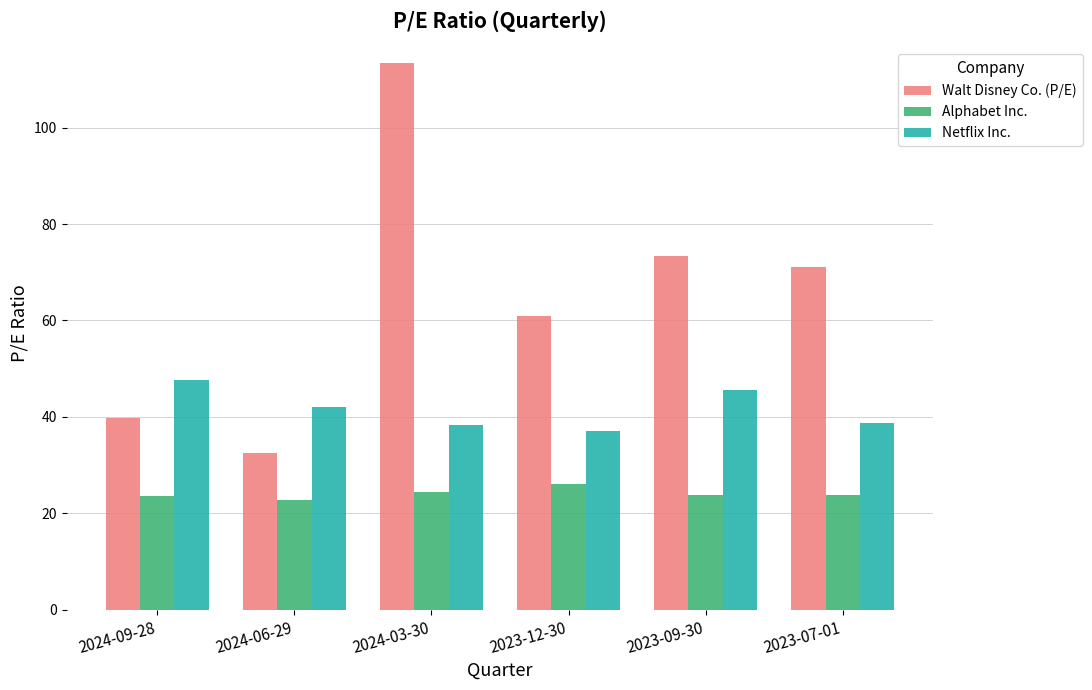

How many data points in Walt Disney Co. (P/E) are less than 71?

3